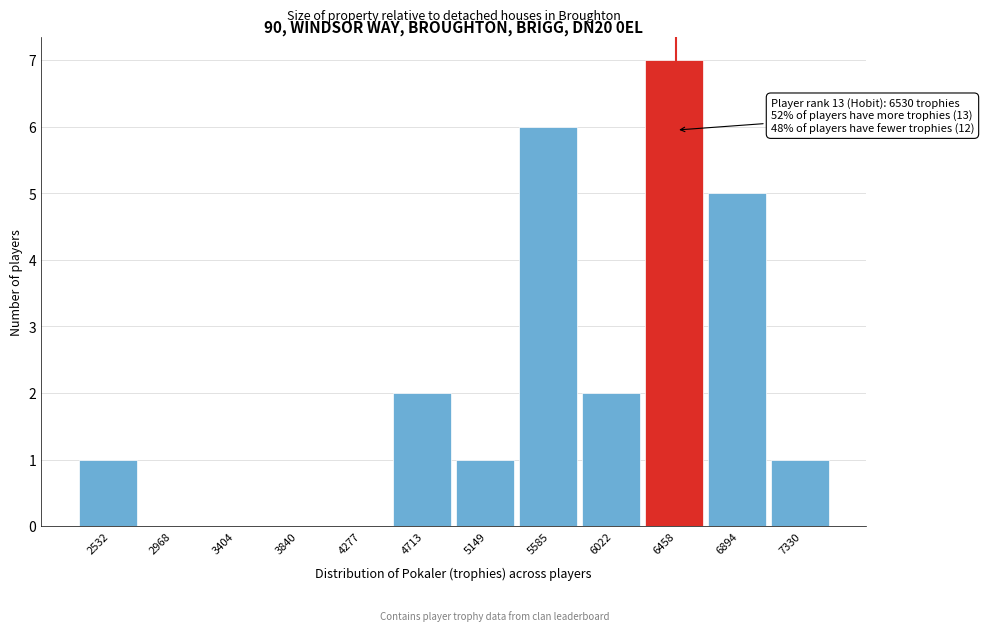

Reading left to right, transcribe all the data shown in this chart.

2532=1	2968=0	3404=0	3840=0	4277=0	4713=2	5149=1	5585=6	6022=2	6458=7	6894=5	7330=1